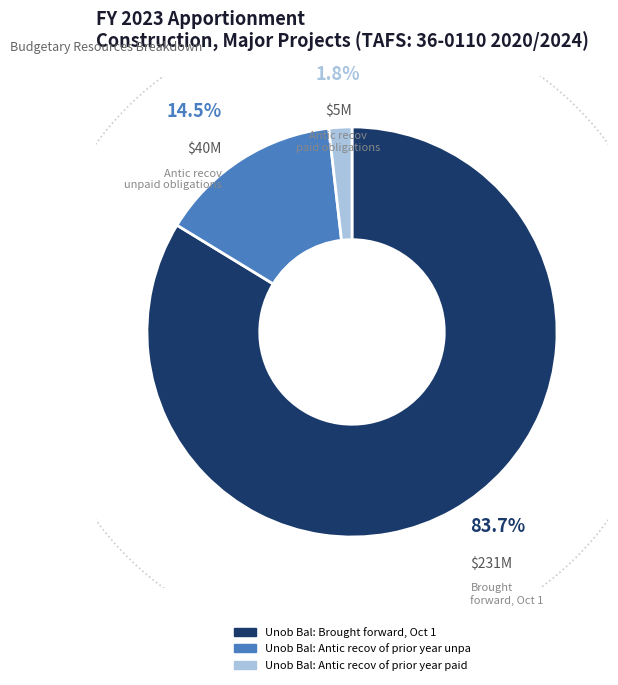

Combined, what portion of the pie is Unob Bal: Brought forward, Oct 1 and Unob Bal: Antic recov of prior year paid?

85.5%